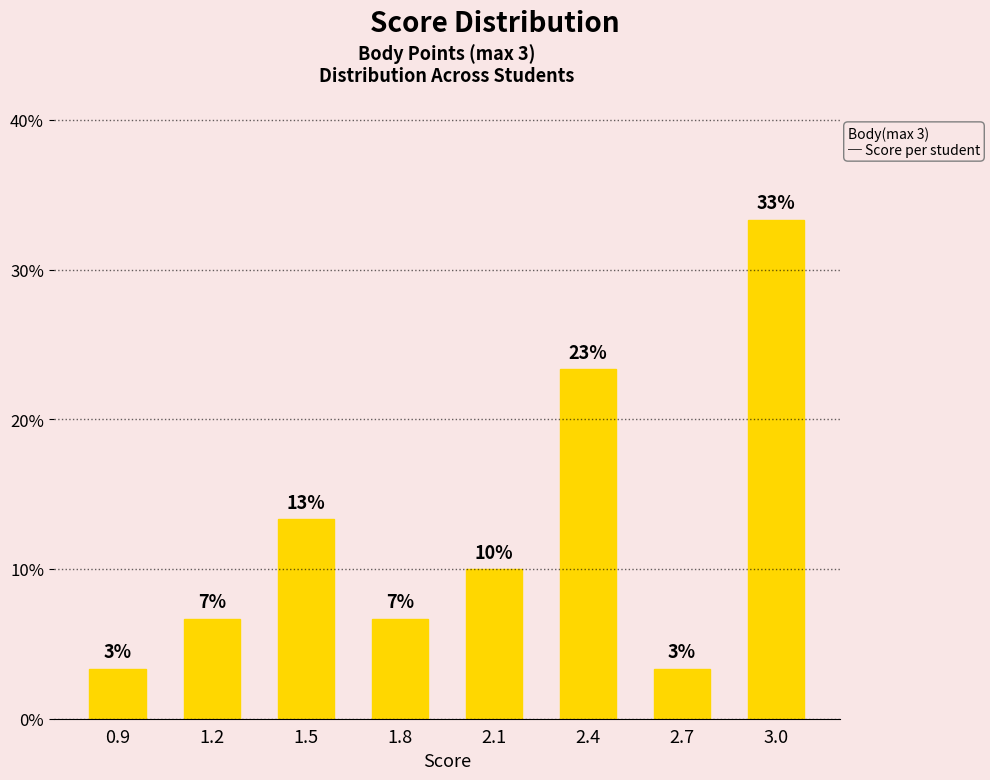

The chart shows a value of 19.5 at 1.5. True or false?

False